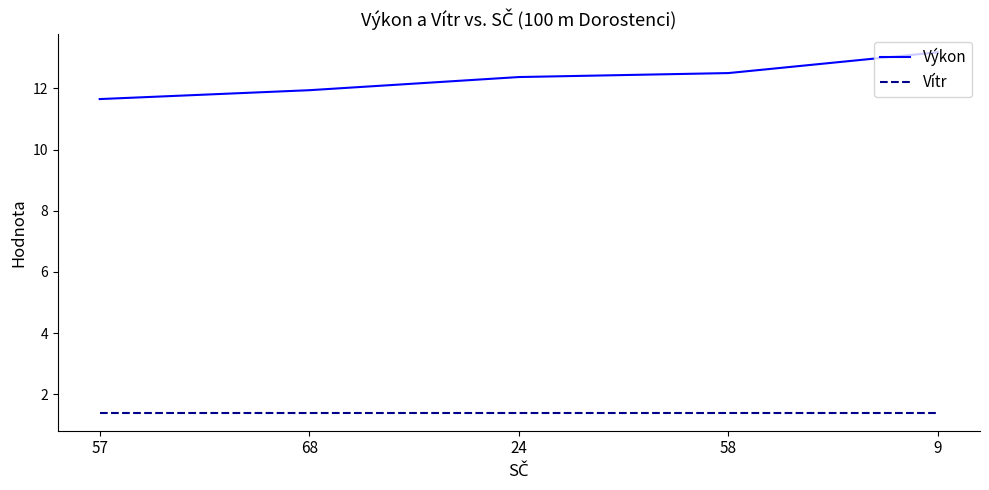

True or false: Výkon and Vítr cross at least once.

False